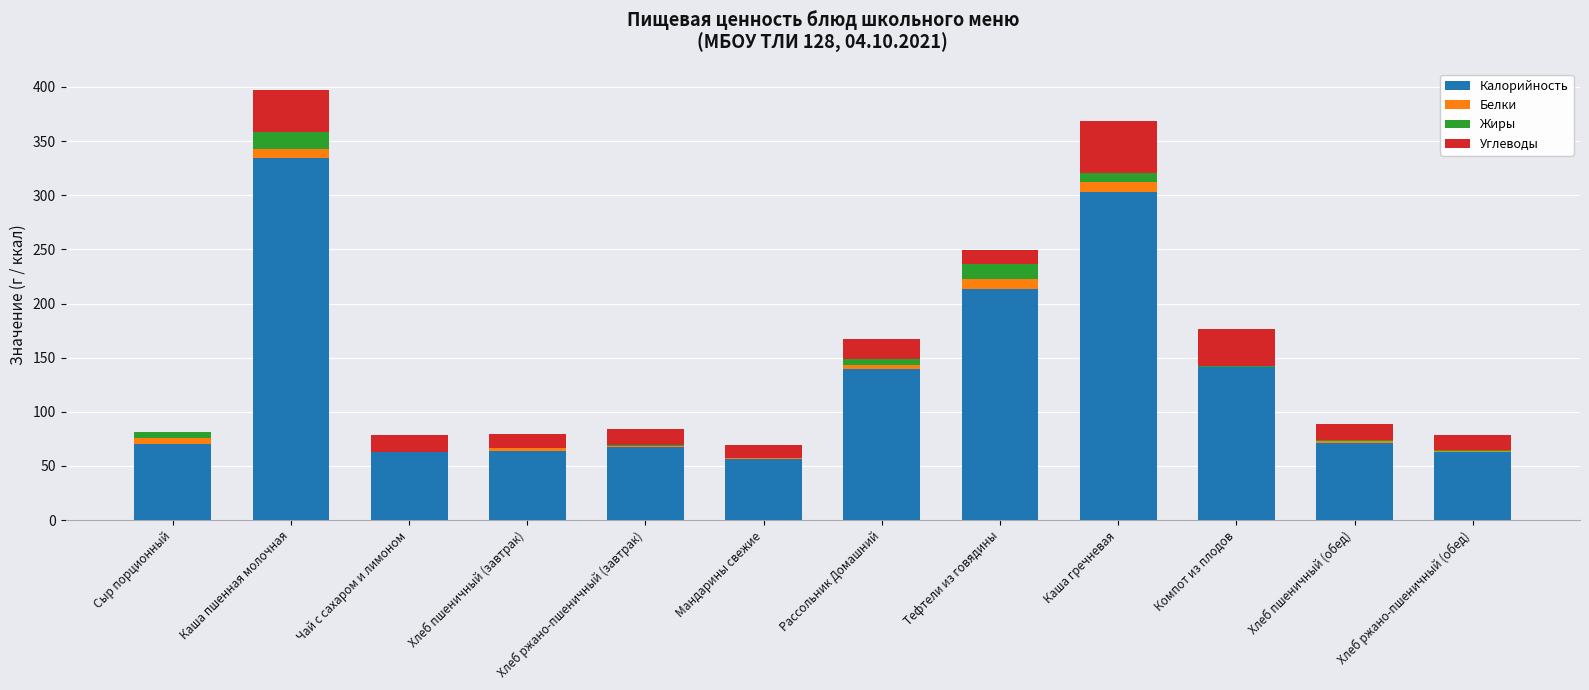

Is it true that Калорийность equals 89.2 at Мандарины свежие?

False